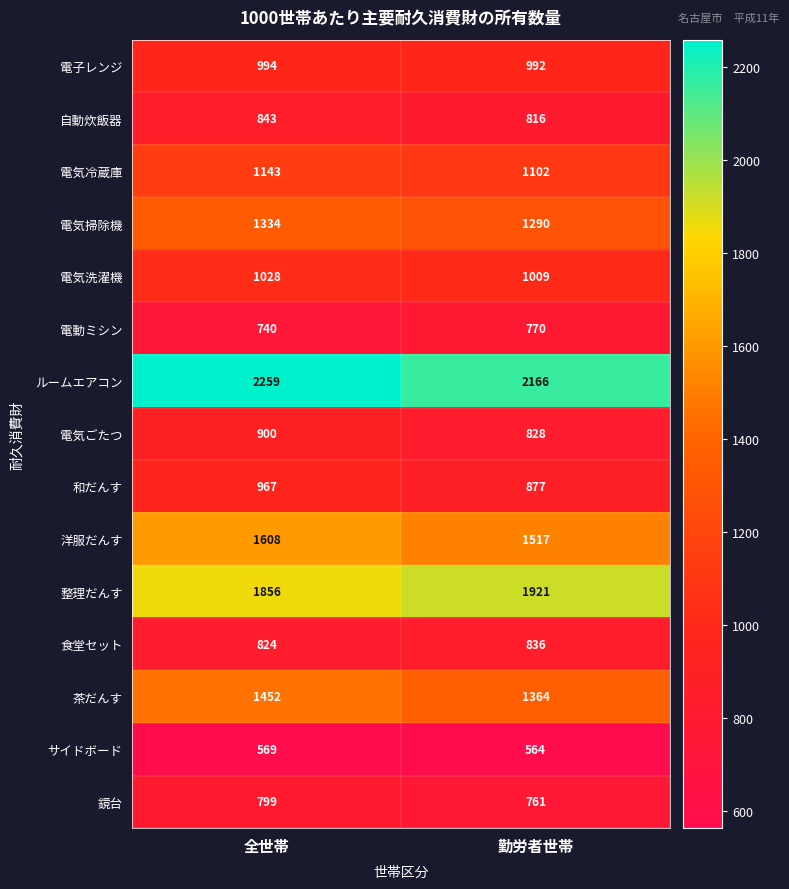

Rank the series by their maximum value, from lowest to highest.

サイドボード, 電動ミシン, 鏡台, 食堂セット, 自動炊飯器, 電気ごたつ, 和だんす, 電子レンジ, 電気洗濯機, 電気冷蔵庫, 電気掃除機, 茶だんす, 洋服だんす, 整理だんす, ルームエアコン